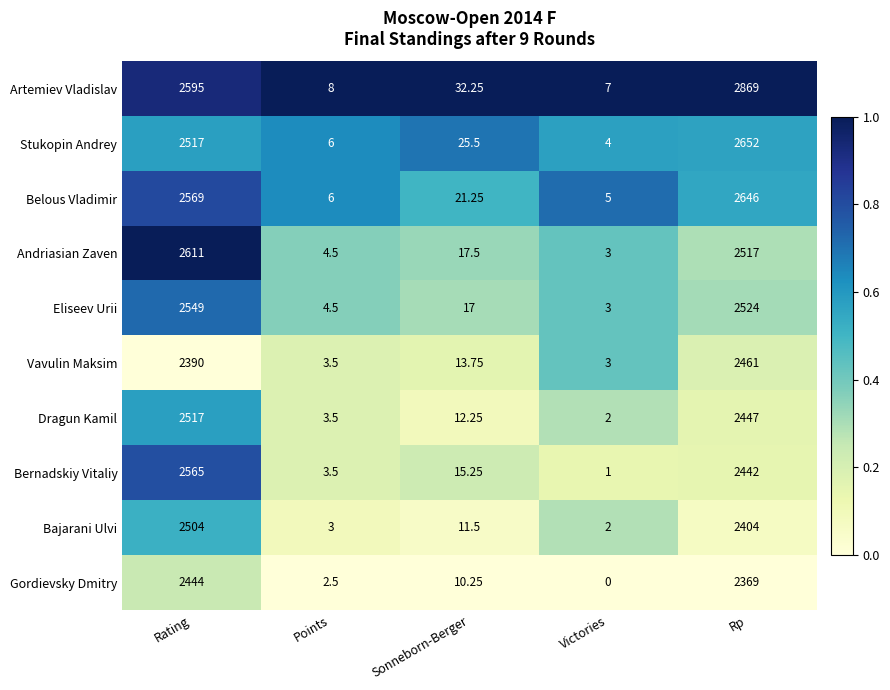

Which series has the largest total across all categories?

Artemiev Vladislav